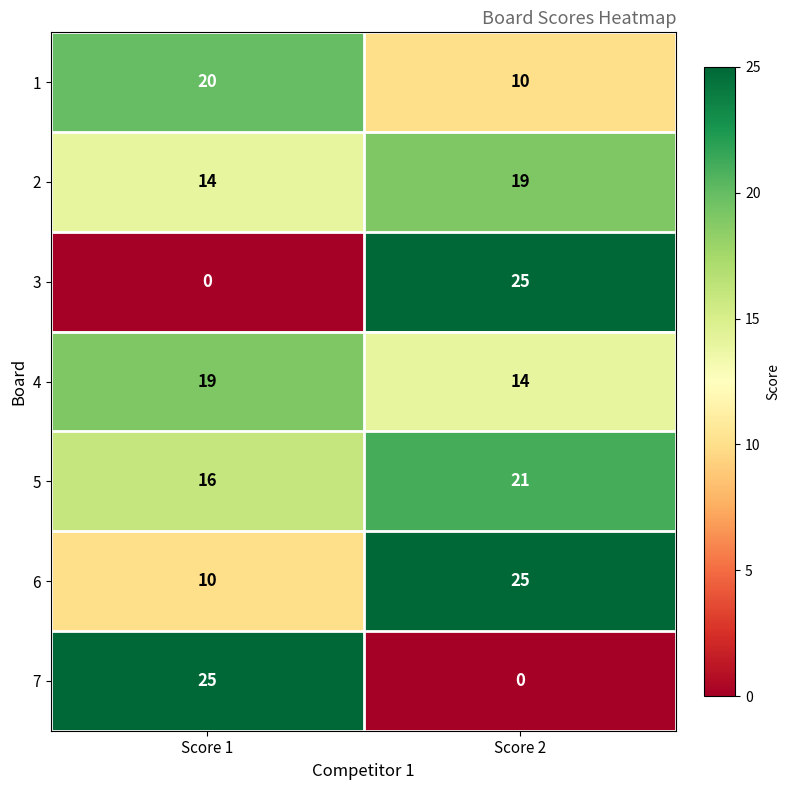

What is the greatest value displayed?

25